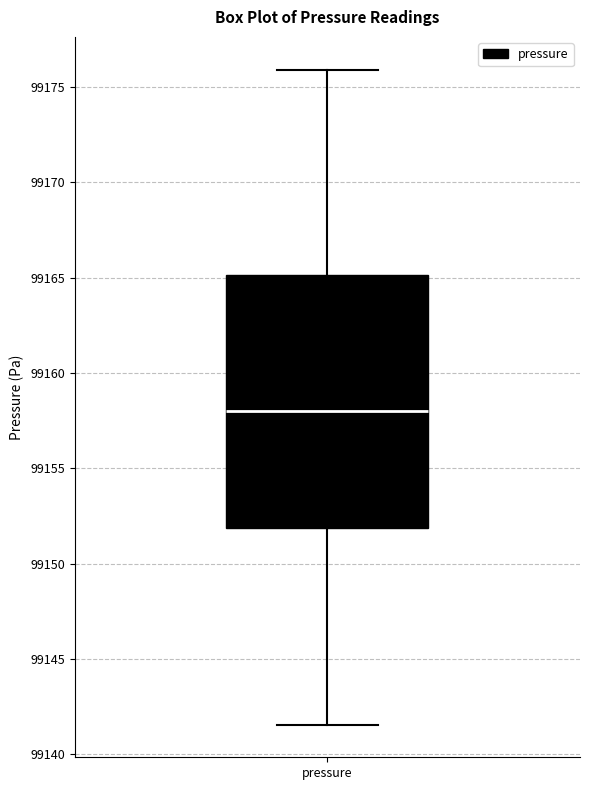

Read this box plot against the y-axis: the position of the median line, the range covered by the box, and the ends of both whiskers. The values are not printed on the chart, so give them approximately, as read against the axis.

median 99158.0, box 99152.0 to 99165.0, whiskers 99141.5 to 99176.0